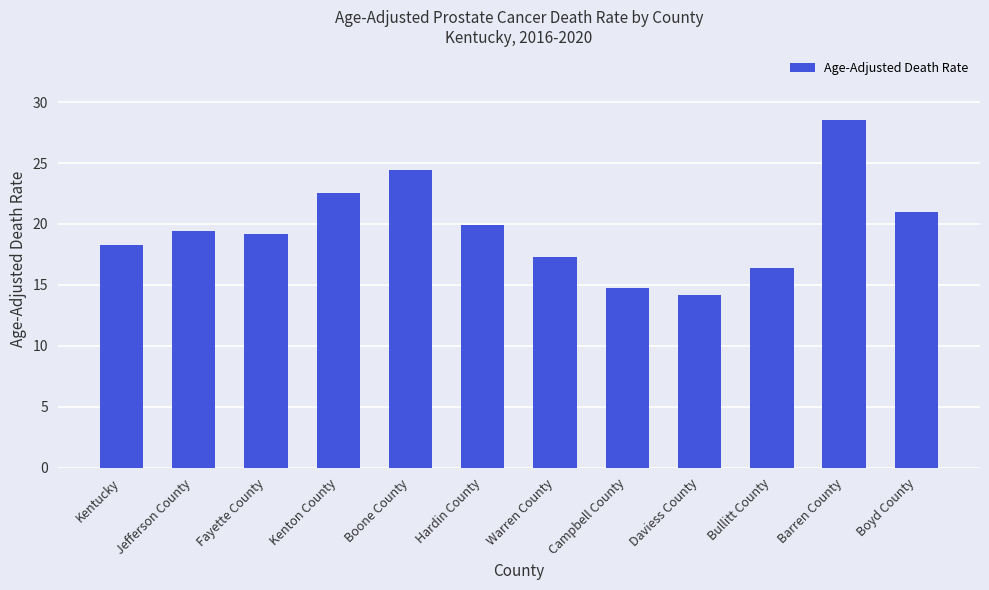

What is the change in value from Boone County to Campbell County?

-9.7